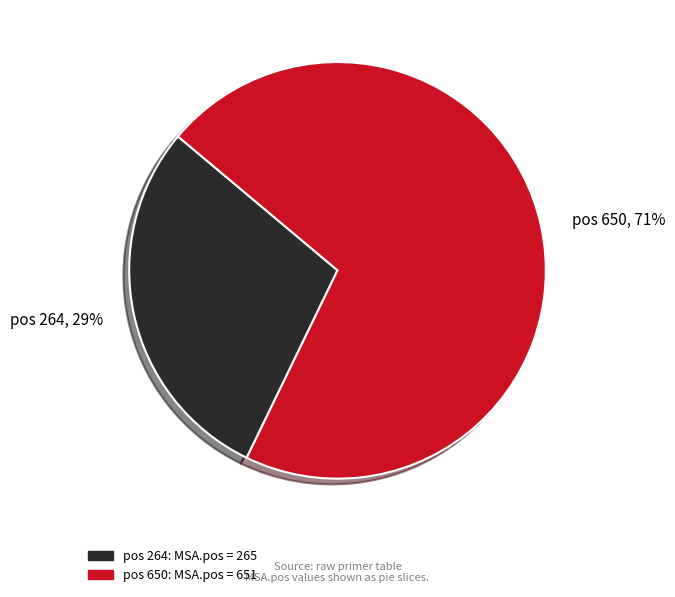

Which has a higher value, pos 650, 71% or pos 264, 29%?

pos 650, 71%